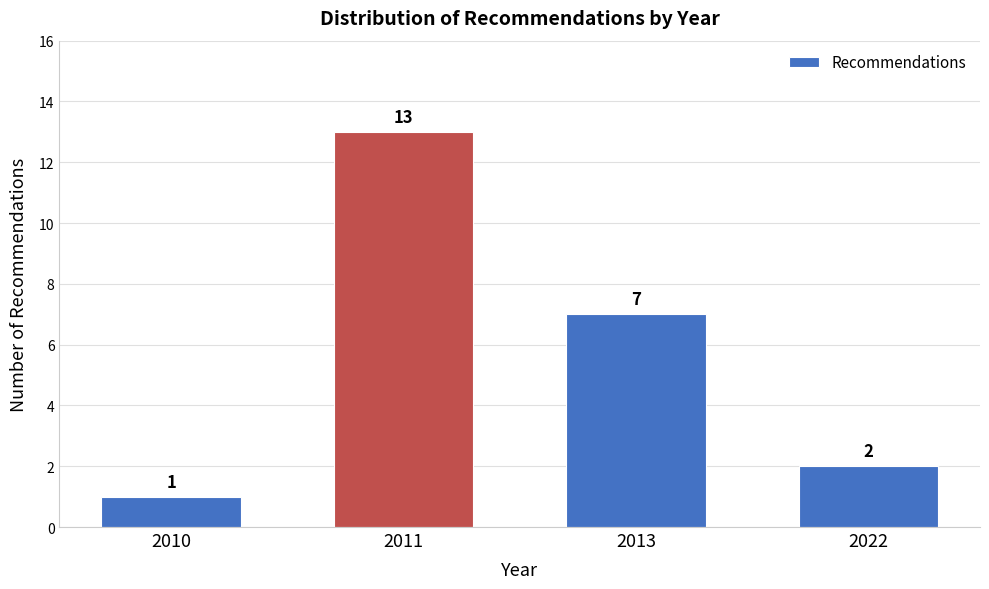

Reading right to left, list all the values displayed in this chart.

2	7	13	1